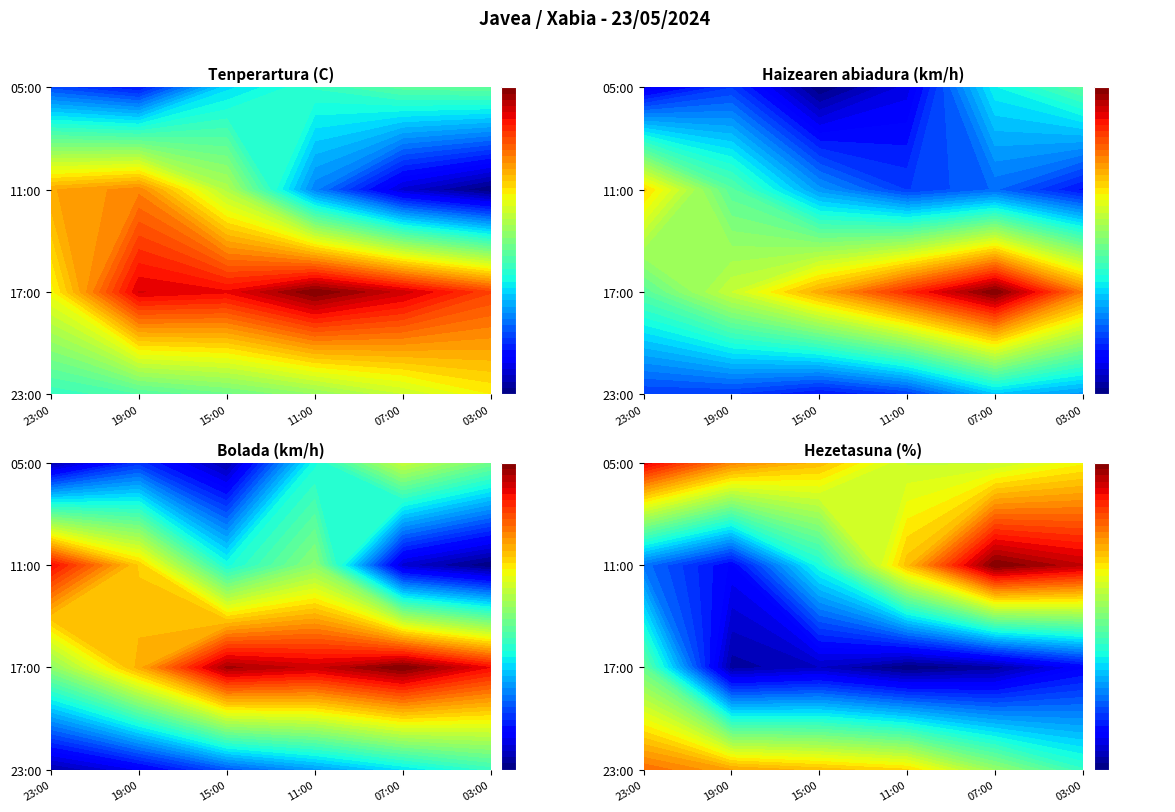

Is it true that Tenperartura (C) equals 23.8 at 12:00?

True